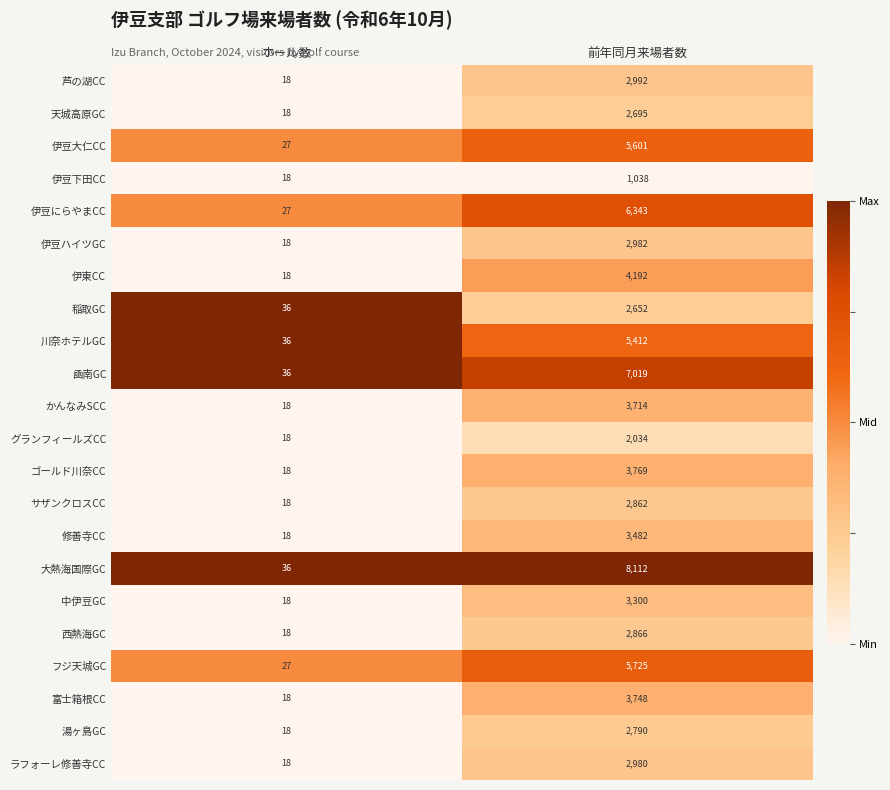

Rank the series by their maximum value, from highest to lowest.

大熱海国際GC, 凾南GC, 伊豆にらやまCC, フジ天城GC, 伊豆大仁CC, 川奈ホテルGC, 伊東CC, ゴールド川奈CC, 富士箱根CC, かんなみSCC, 修善寺CC, 中伊豆GC, 芦の湖CC, 伊豆ハイツGC, ラフォーレ修善寺CC, 西熱海GC, サザンクロスCC, 湯ヶ島GC, 天城高原GC, 稲取GC, グランフィールズCC, 伊豆下田CC